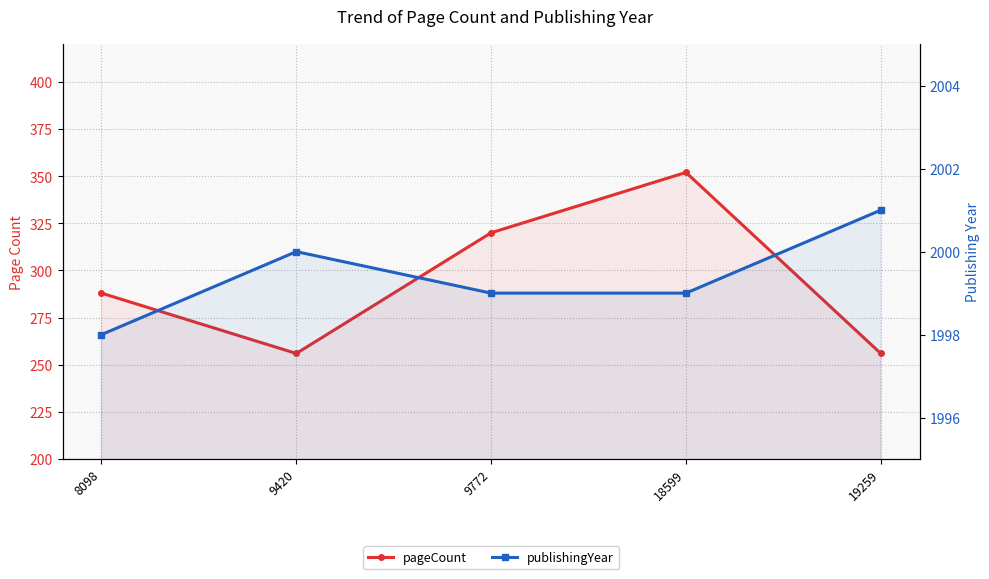

True or false: pageCount and publishingYear cross at least once.

False